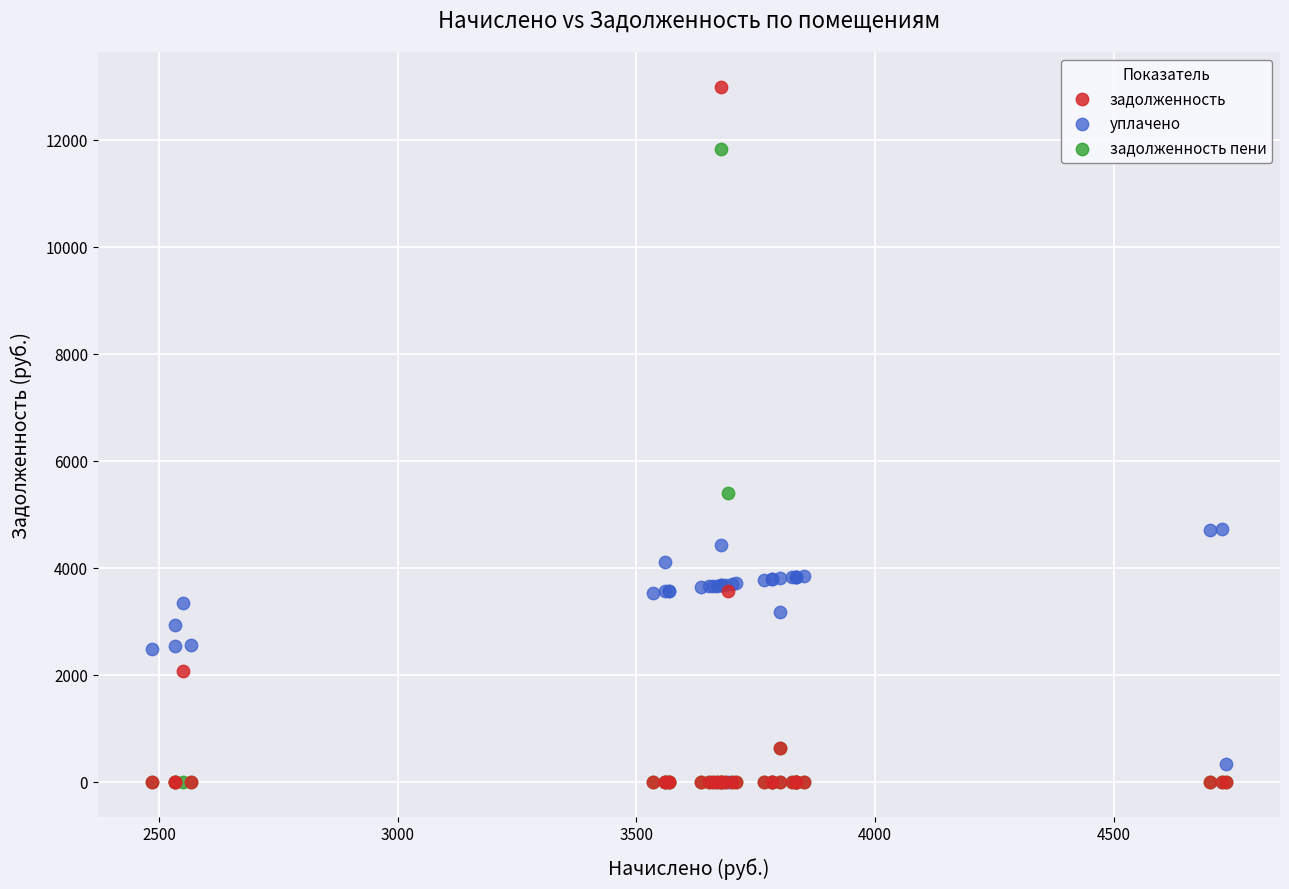

In the задолженность series, what Y value is closest to 6495?

3559.1